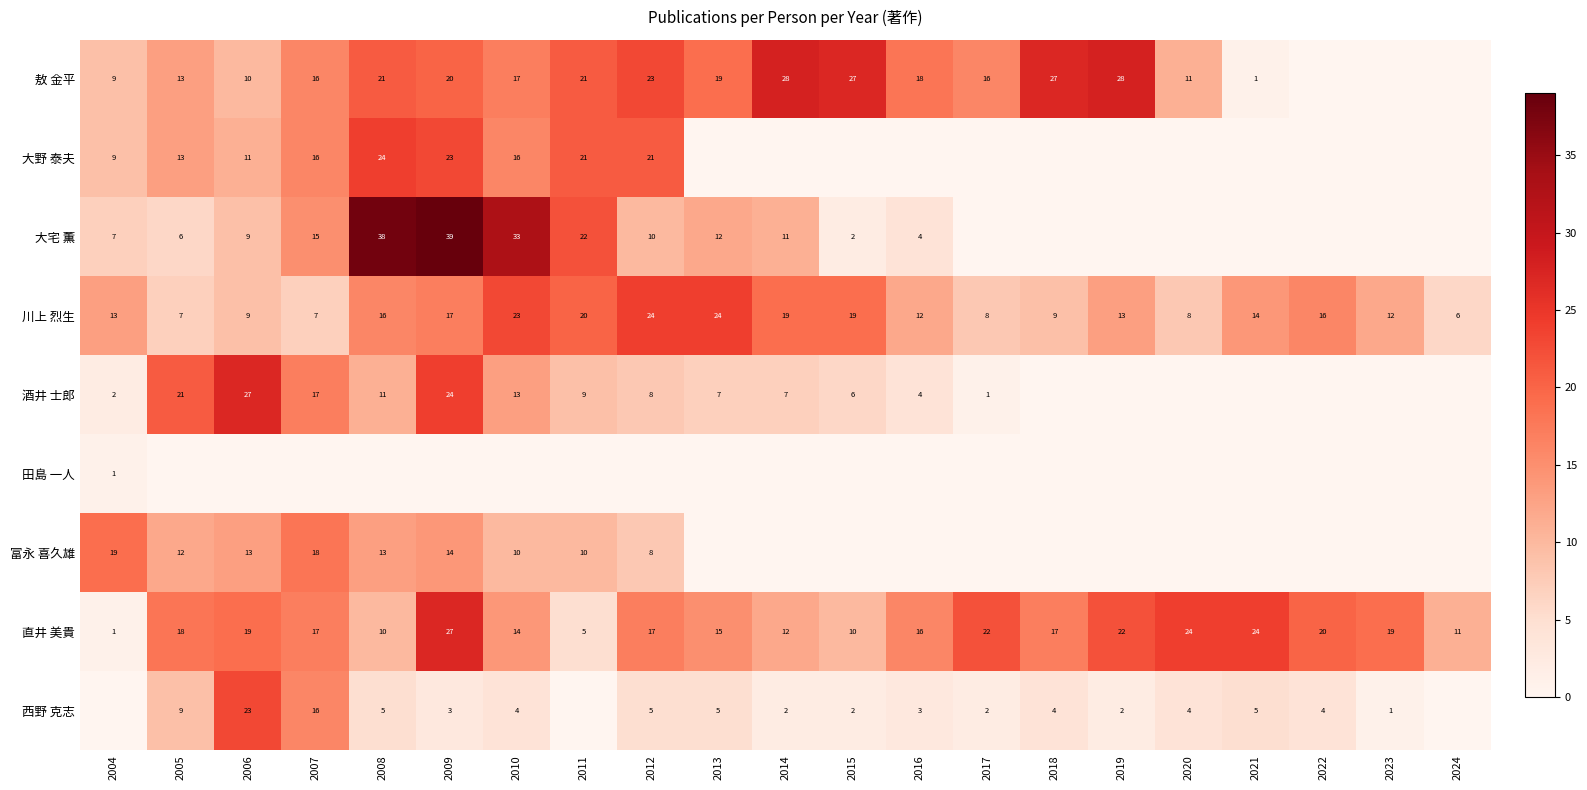

At which category does the chart reach its minimum across all series?

2022